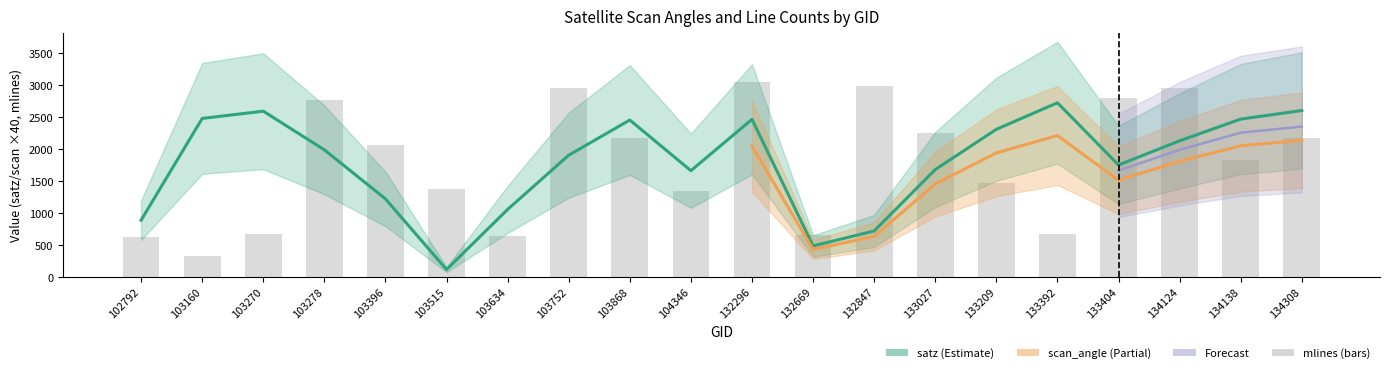

What is the maximum value shown in the chart?

3052.0